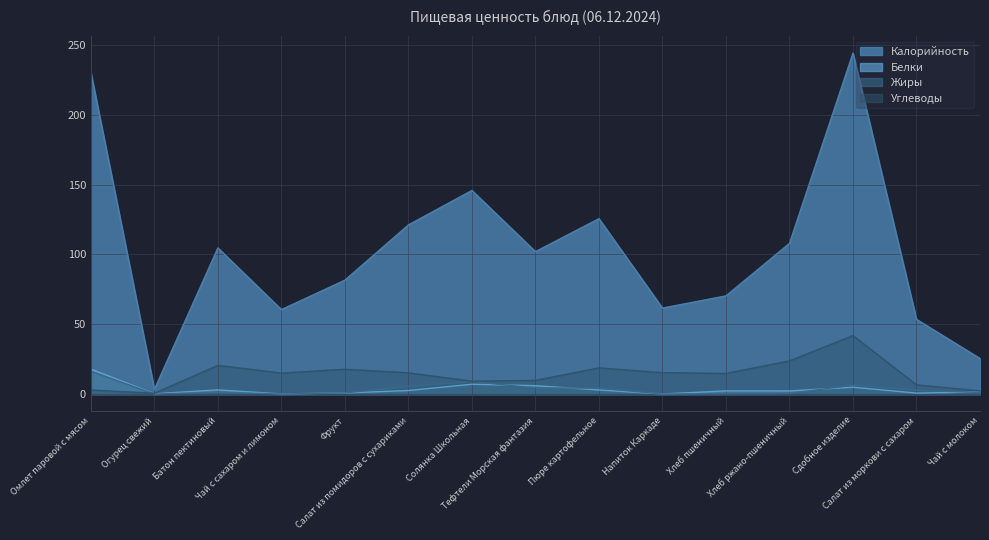

How many series are shown in this chart?

4